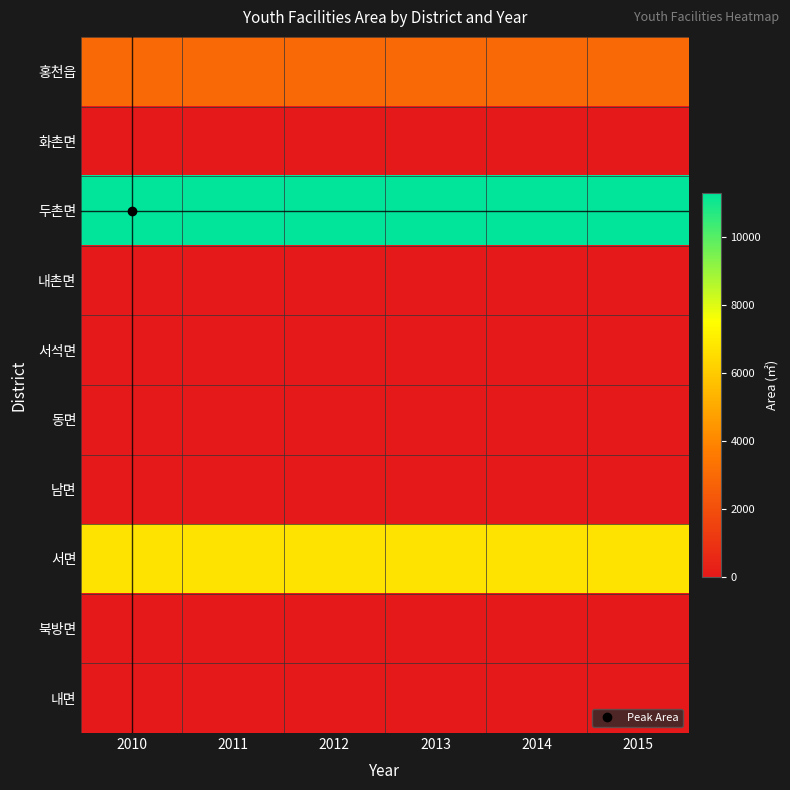

At which category is the sum across all series the highest?

2010